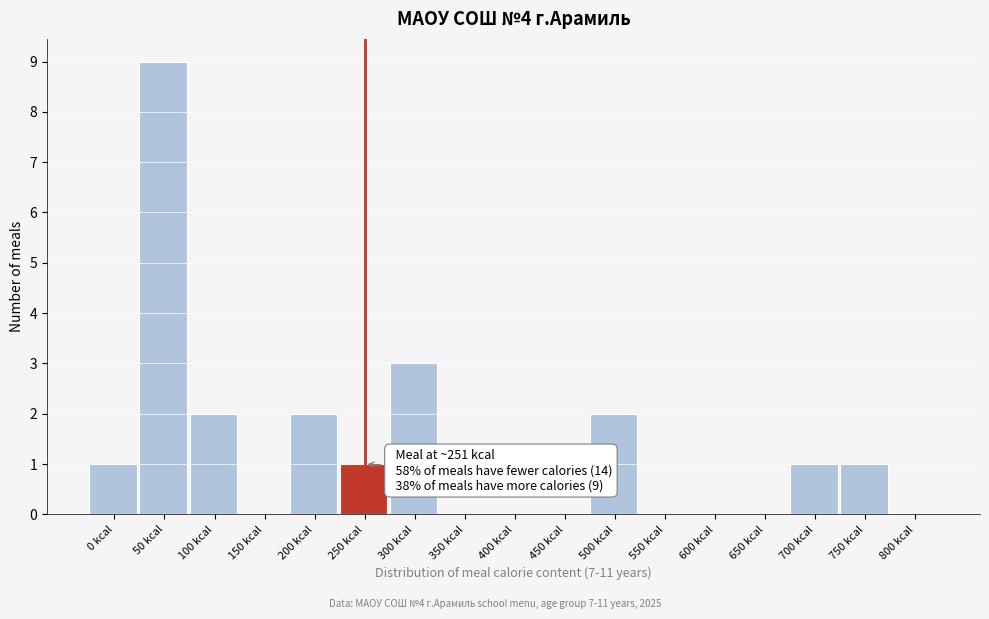

Reading right to left, transcribe all the data shown in this chart.

800 kcal=0	750 kcal=1	700 kcal=1	650 kcal=0	600 kcal=0	550 kcal=0	500 kcal=2	450 kcal=0	400 kcal=0	350 kcal=0	300 kcal=3	250 kcal=1	200 kcal=2	150 kcal=0	100 kcal=2	50 kcal=9	0 kcal=1